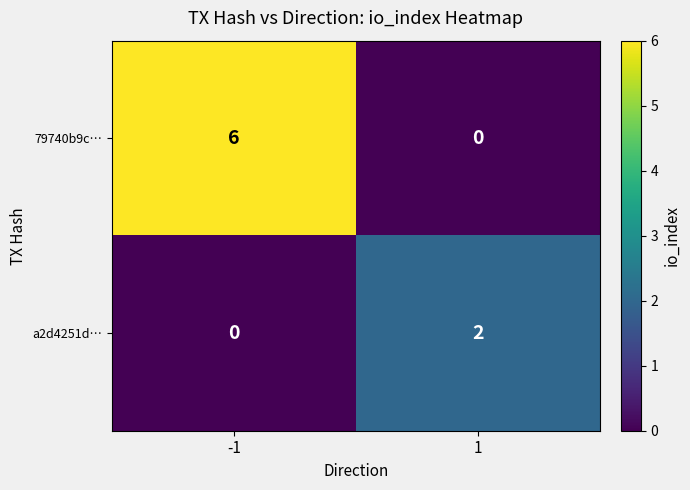

Is it true that 79740b9c… equals 8 at -1?

False